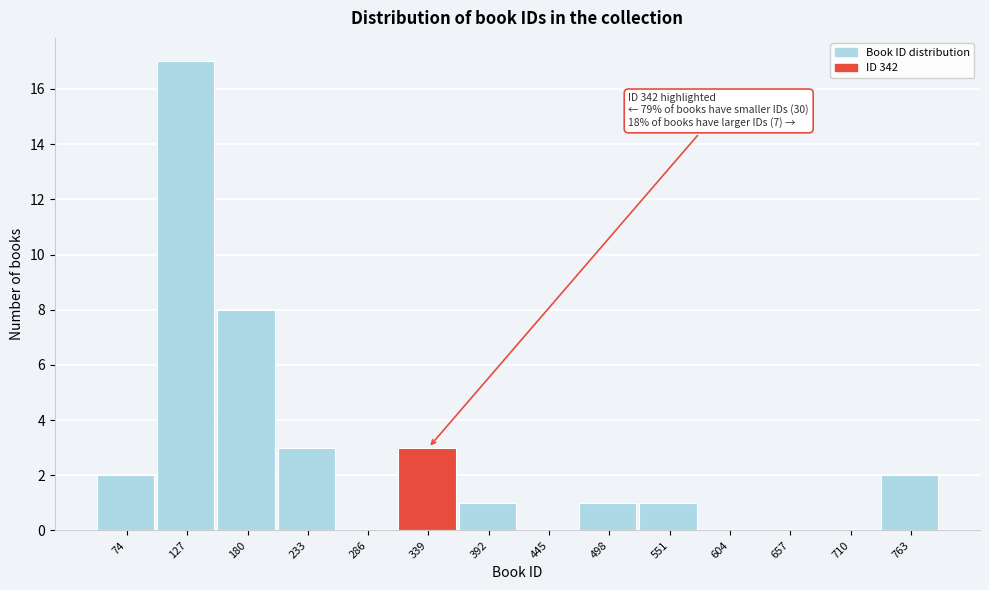

Reading left to right, list all the values displayed in this chart.

74=2	127=17	180=8	233=3	286=0	339=3	392=1	445=0	498=1	551=1	604=0	657=0	710=0	763=2